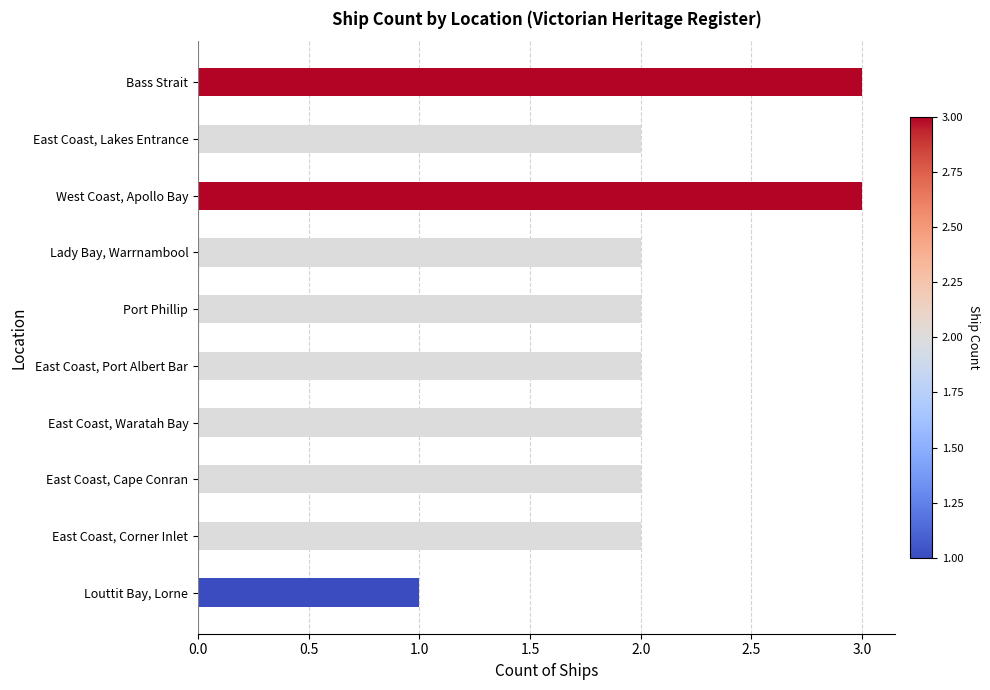

The chart shows a value of 2 at East Coast, Waratah Bay. True or false?

True